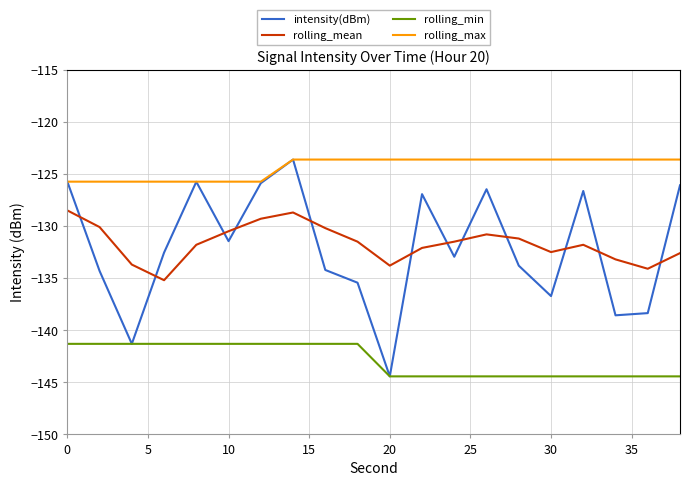

True or false: rolling_mean and rolling_max intersect in this chart.

False